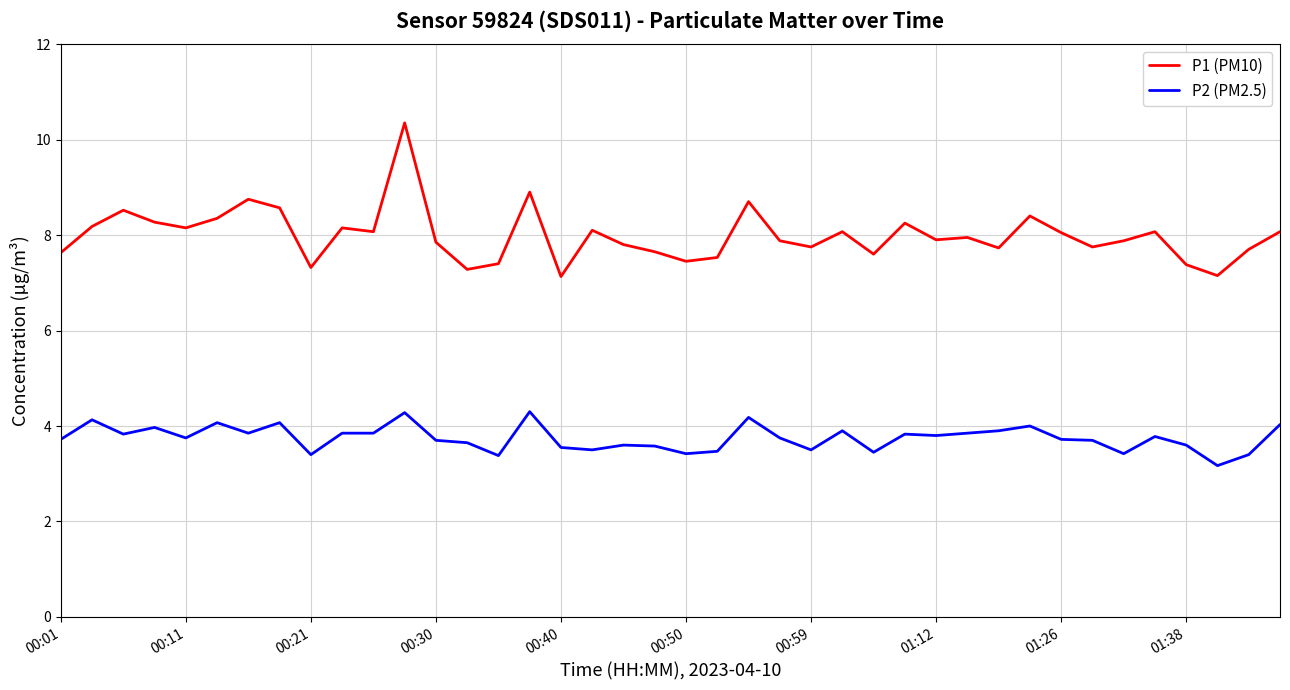

True or false: P1 (PM10) has more than 0 points higher than both neighbors.

True